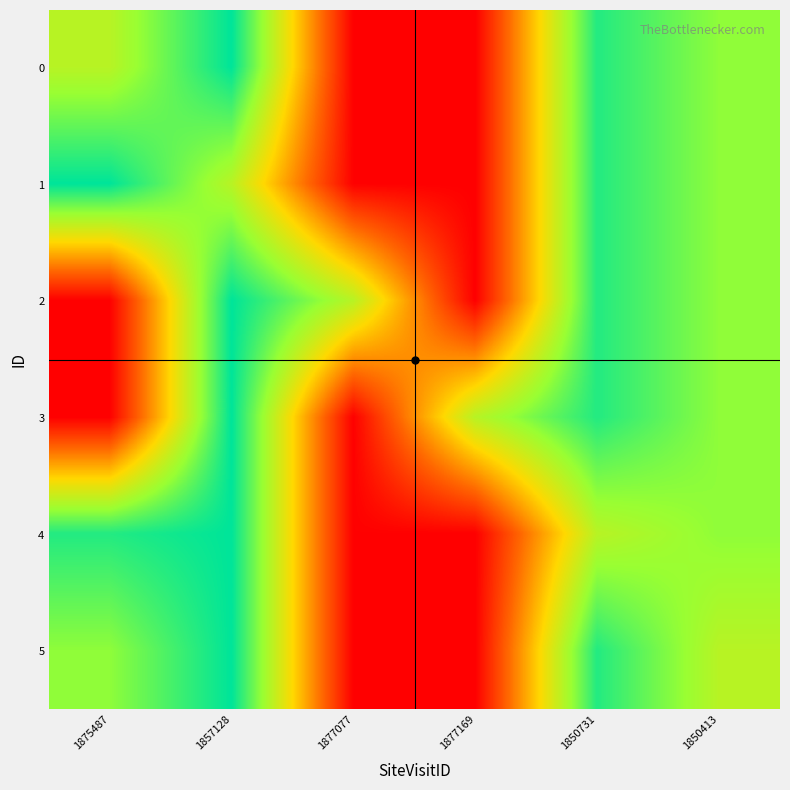

Rank the series by their maximum value, from highest to lowest.

0, 1, 2, 3, 4, 5